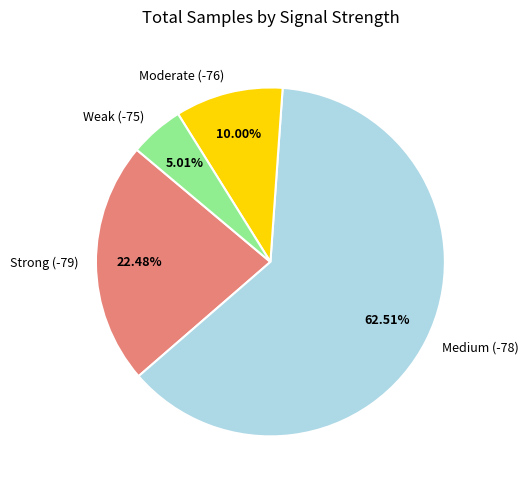

Between Moderate (-76) and Weak (-75), which is larger?

Moderate (-76)